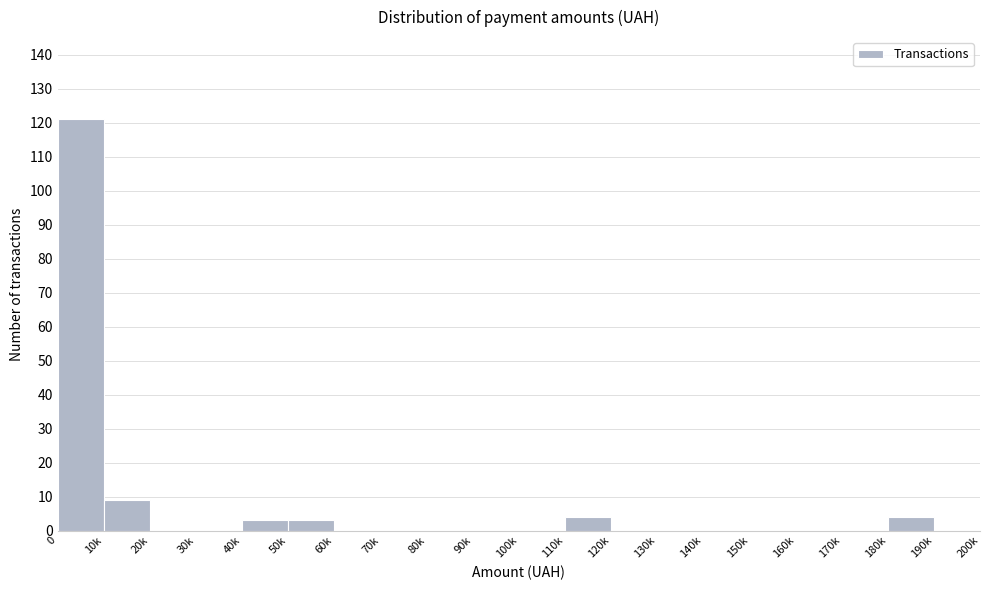

Reading left to right, list all the values displayed in this chart.

0=121	10k=9	20k=0	30k=0	40k=3	50k=3	60k=0	70k=0	80k=0	90k=0	100k=0	110k=4	120k=0	130k=0	140k=0	150k=0	160k=0	170k=0	180k=4	190k=0